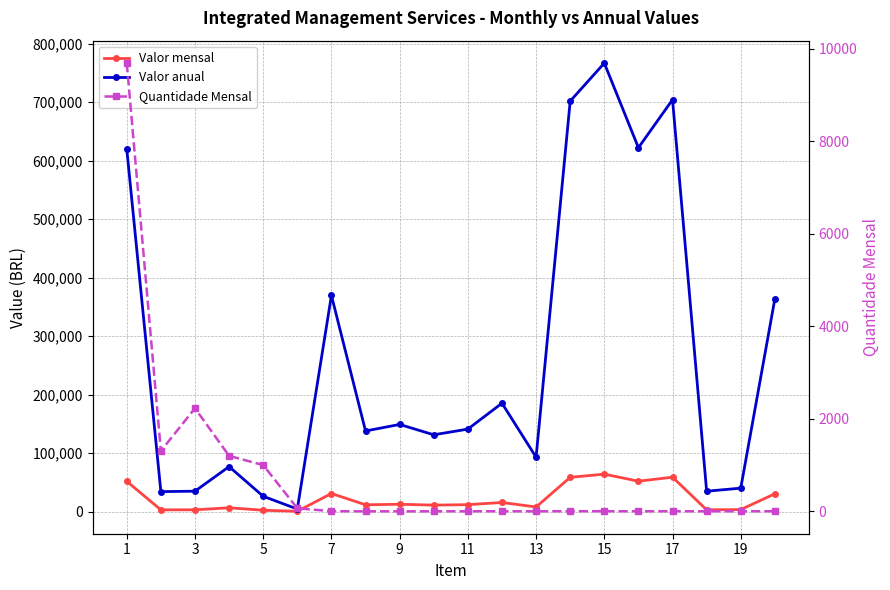

Which series has the widest spread of values?

Valor anual